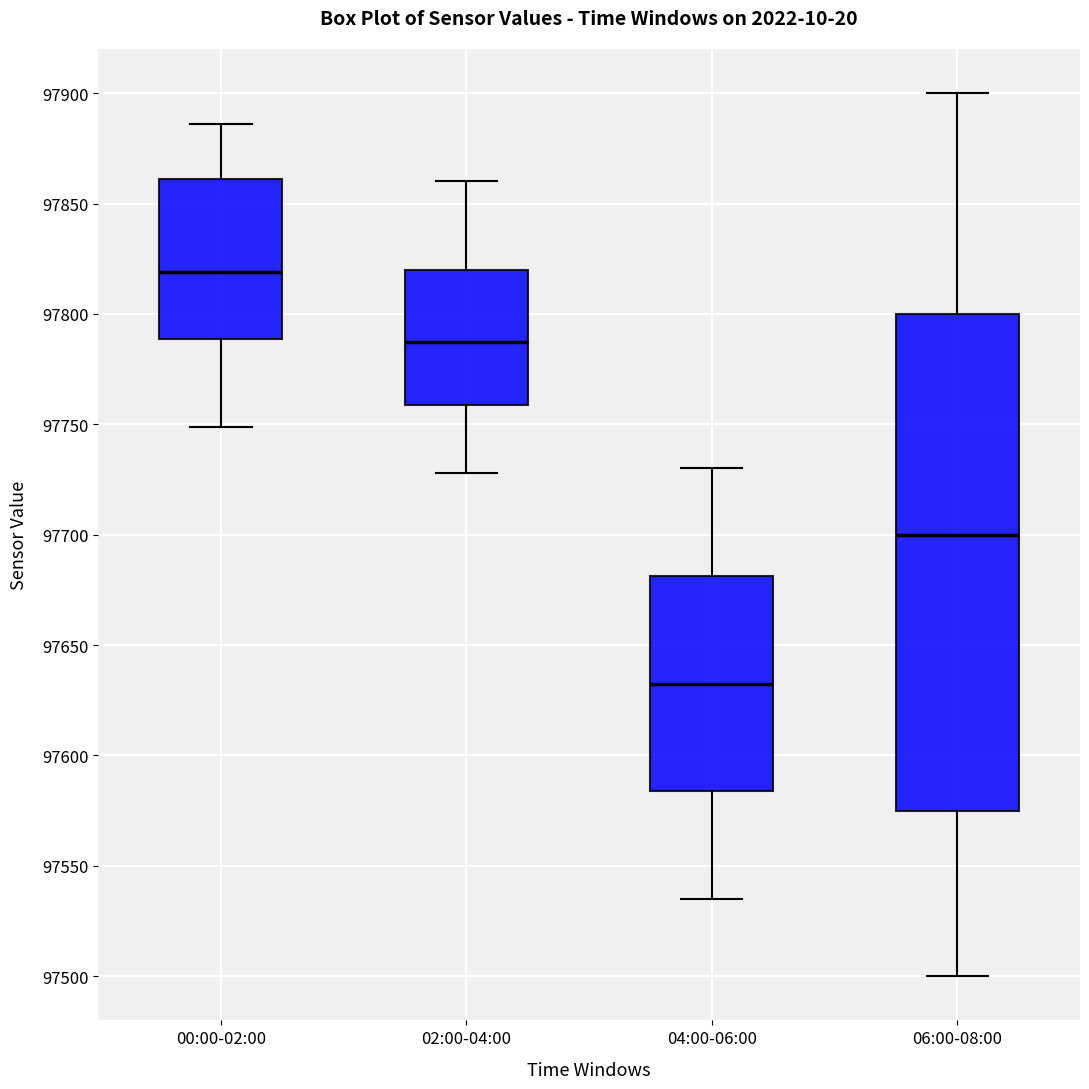

Which box's median line is the highest?

00:00-02:00